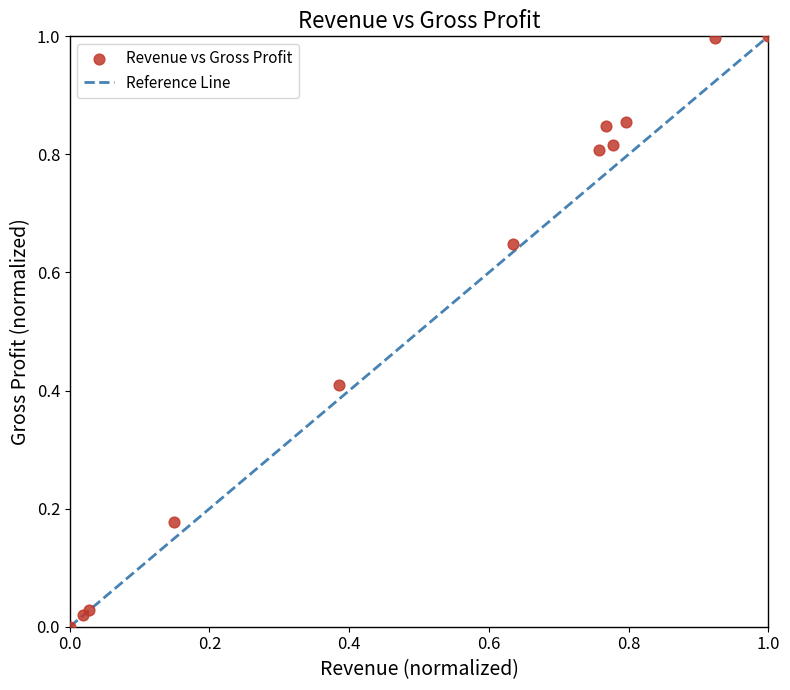

What is the range of Y values (max minus min)?

1.0